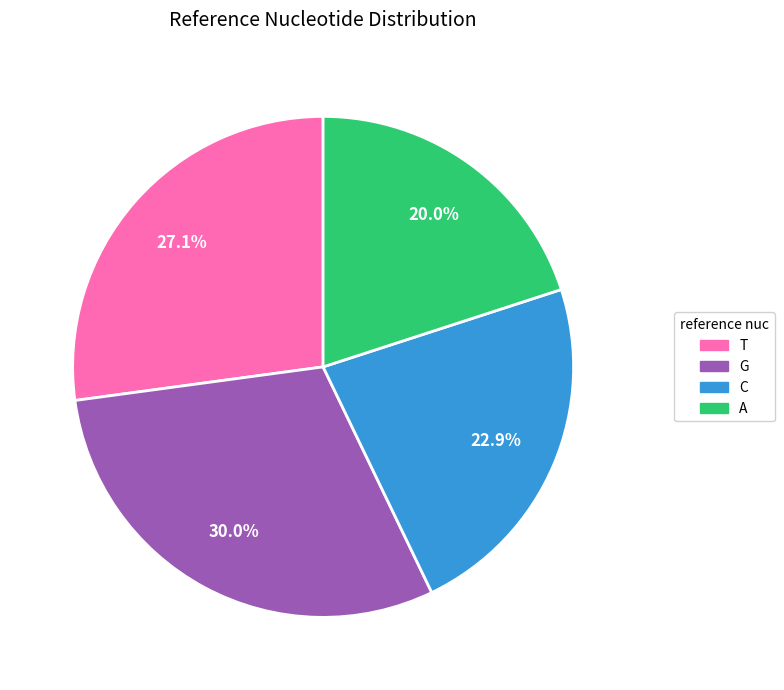

Rank the categories by value from highest to lowest.

G, T, C, A